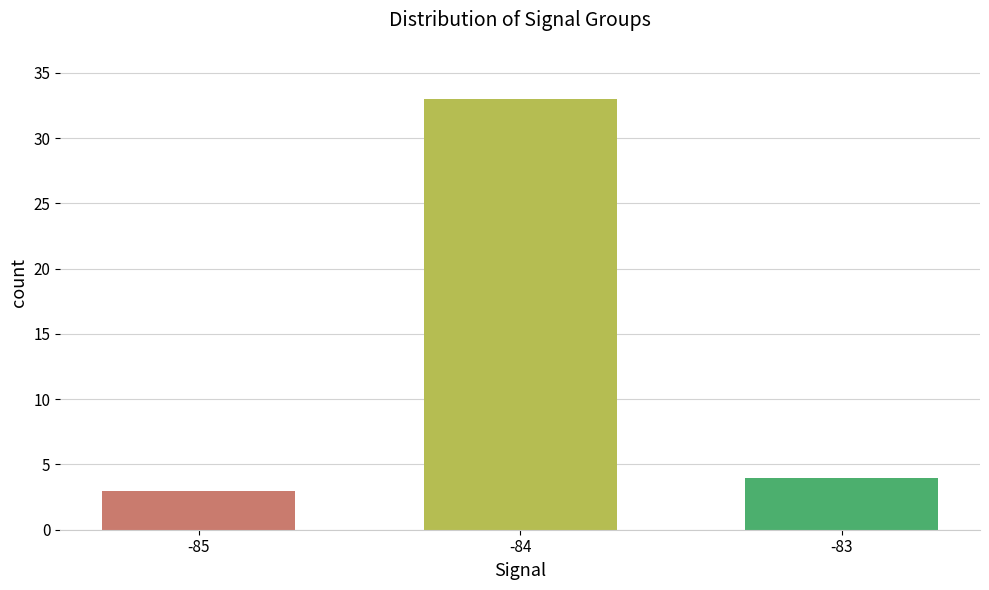

What is the average value?

13